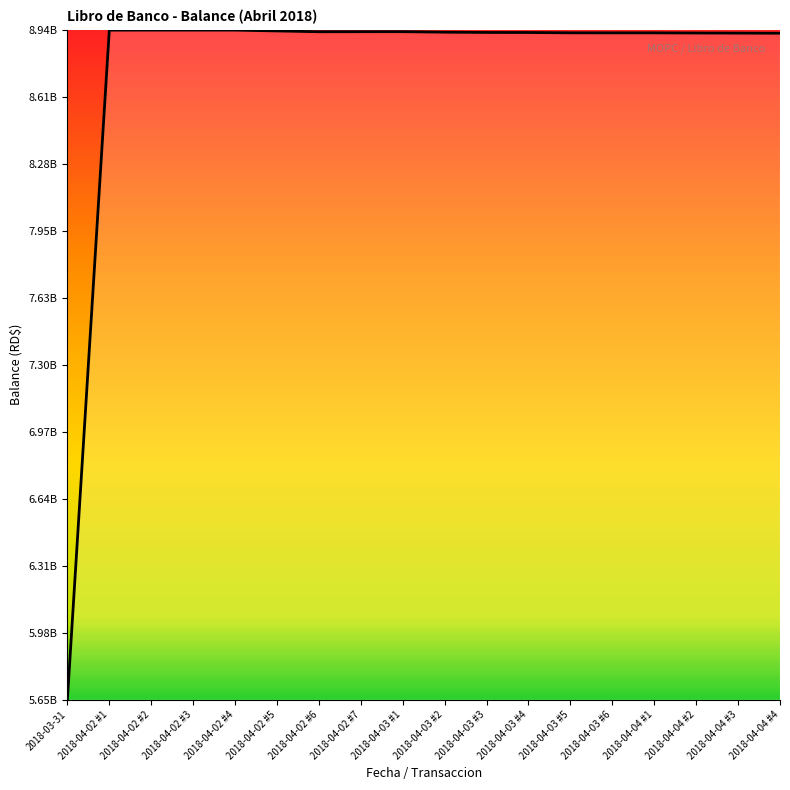

Which category has the lowest value across all series?

2018-03-31